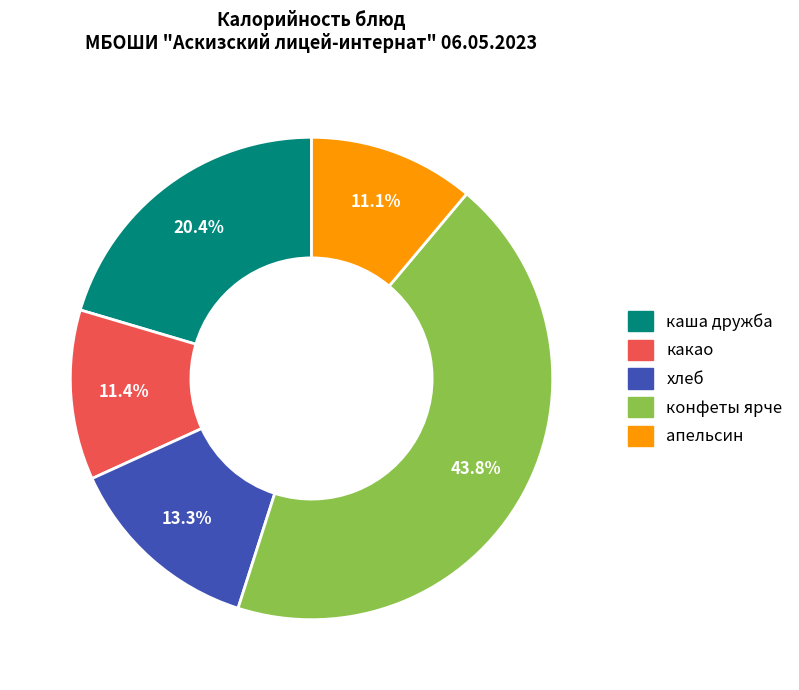

What percentage is the какао slice, to the nearest percent?

11%